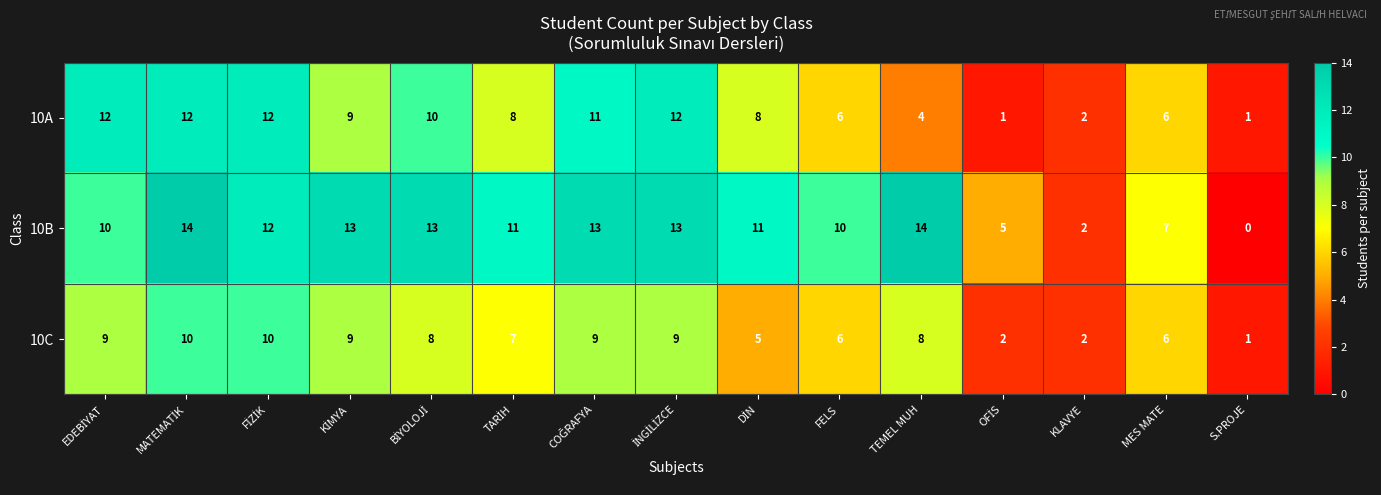

At which label is 10B closest to 7?

MES MATE